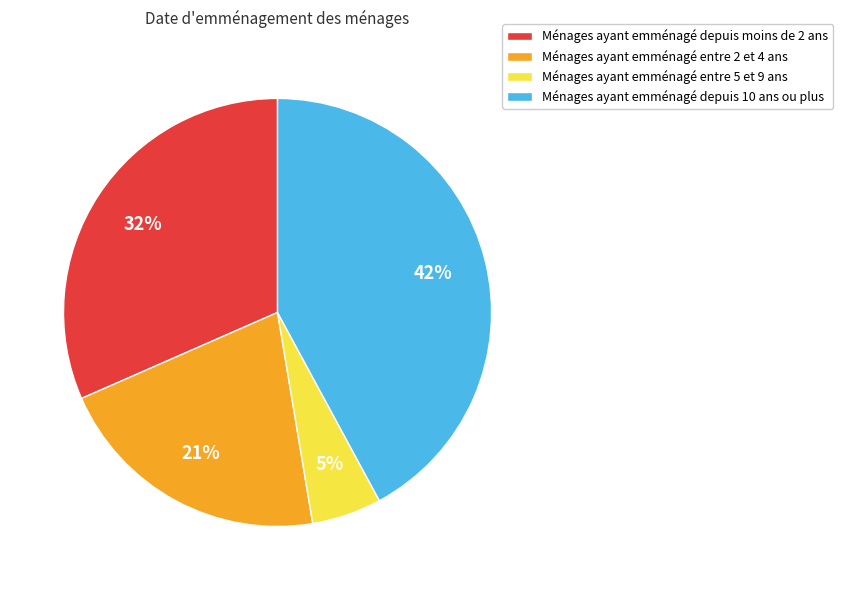

Is there a majority slice in this chart?

No